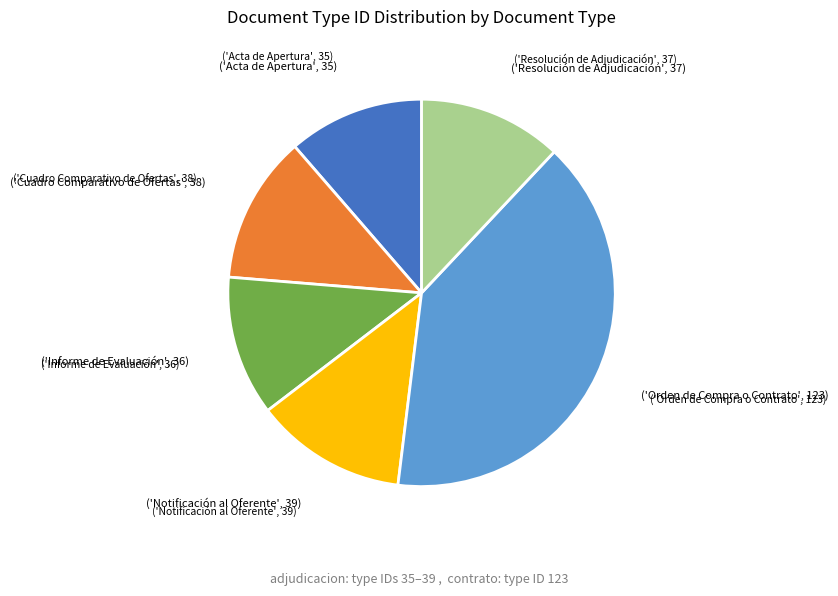

Is there any slice that represents more than half of the pie?

No